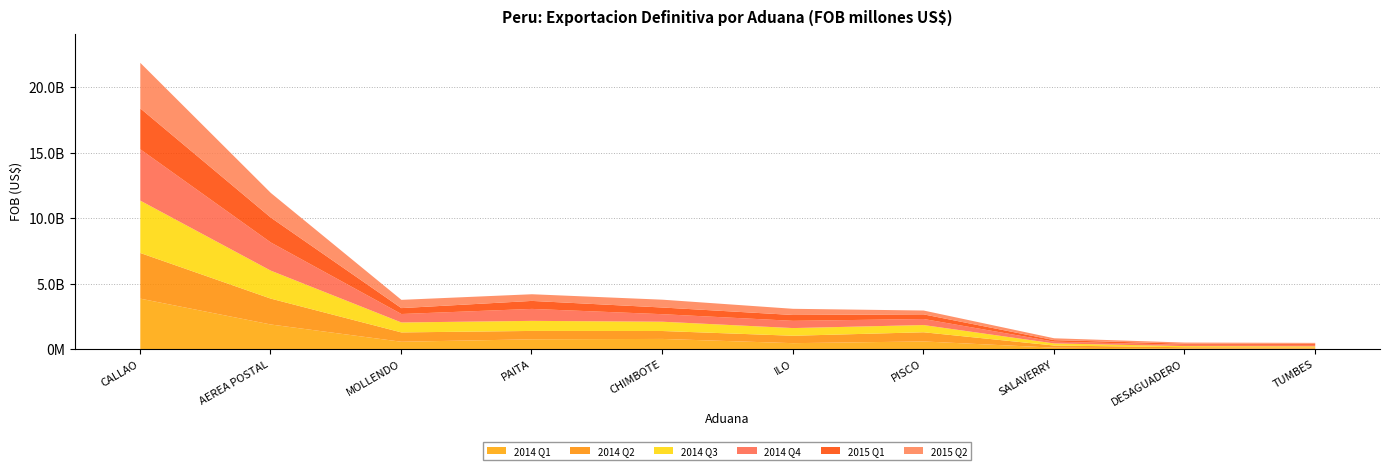

What is the value of the 2014 Q4 point at the 1st from the left?

3922509630.3